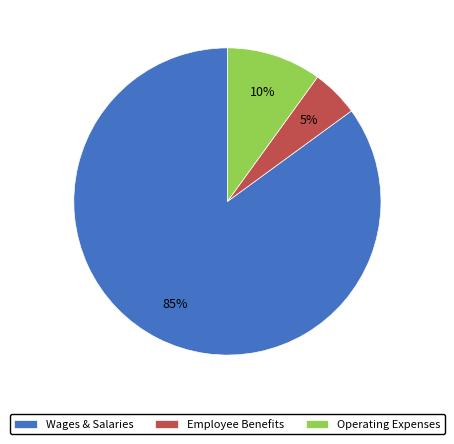

Rank the categories by value from highest to lowest.

Wages & Salaries, Operating Expenses, Employee Benefits